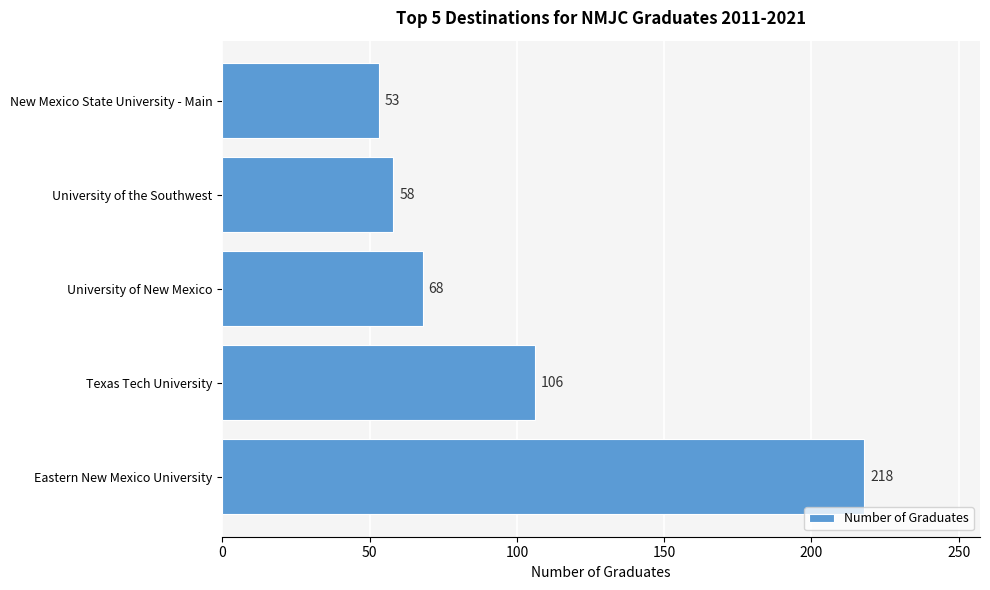

How many categories are shown in the chart?

5